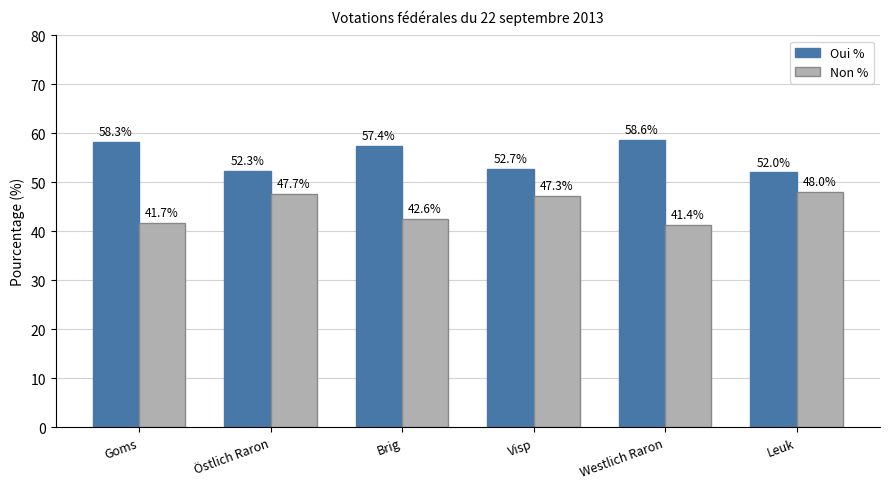

At which label does Non % reach its minimum?

Westlich Raron